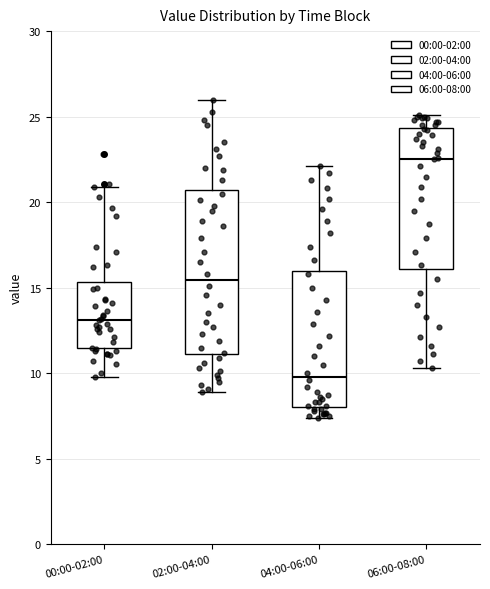

Where is the upper edge of the box for 00:00-02:00 on the y-axis? The values are not printed on the chart, so give them approximately, as read against the axis.

15.5